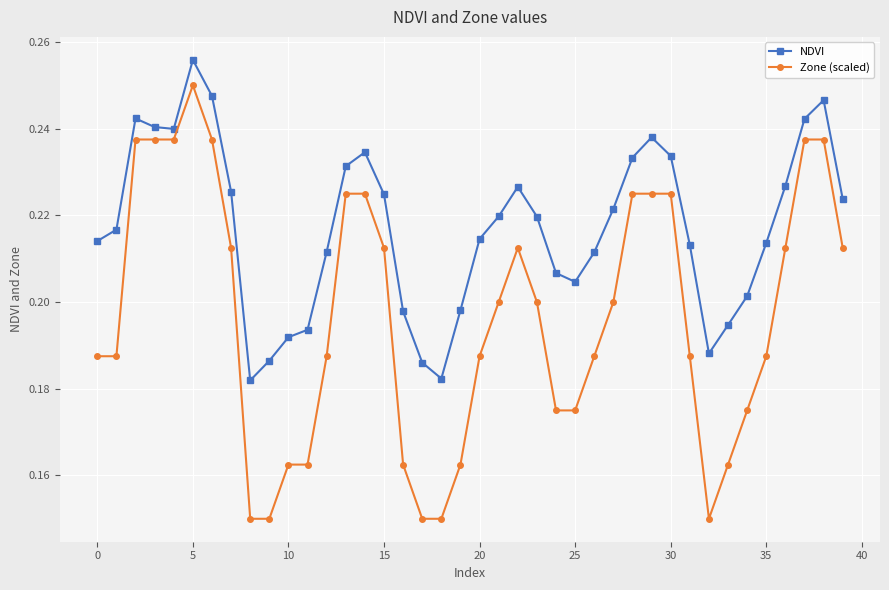

Which series has the largest total across all categories?

NDVI